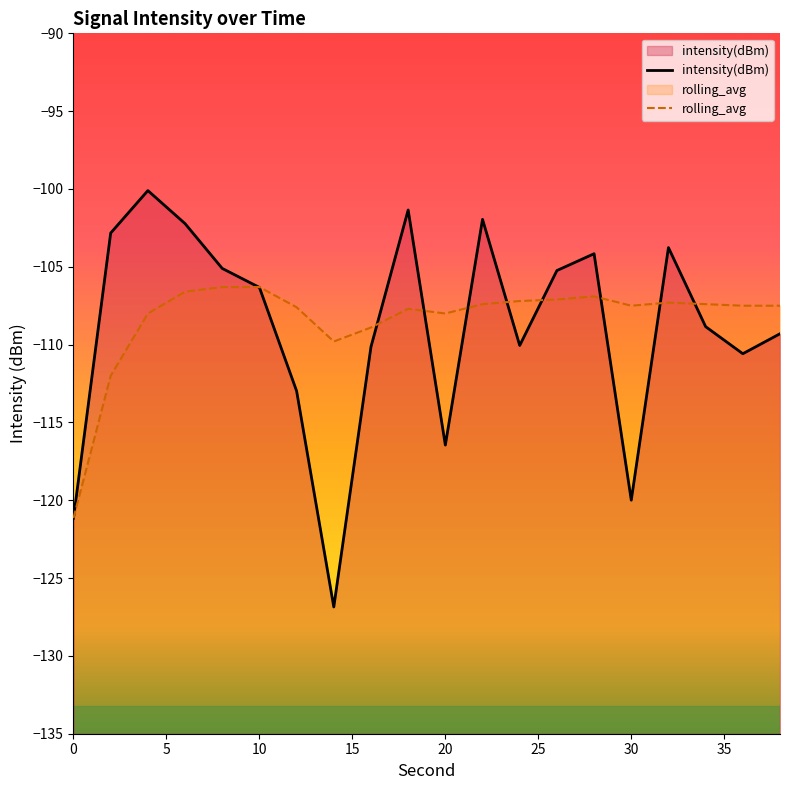

What is the total value across all series at 20?

-224.5